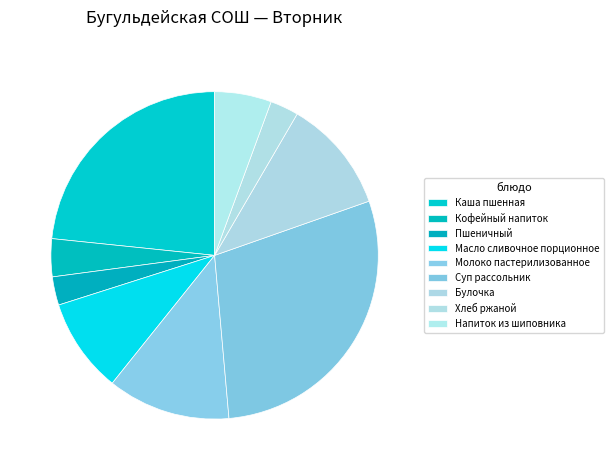

Which slice is the largest?

Суп рассольник